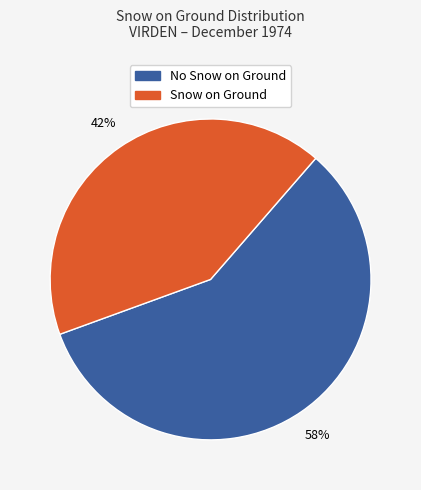

To the nearest percent, what portion does No Snow on Ground represent?

58%